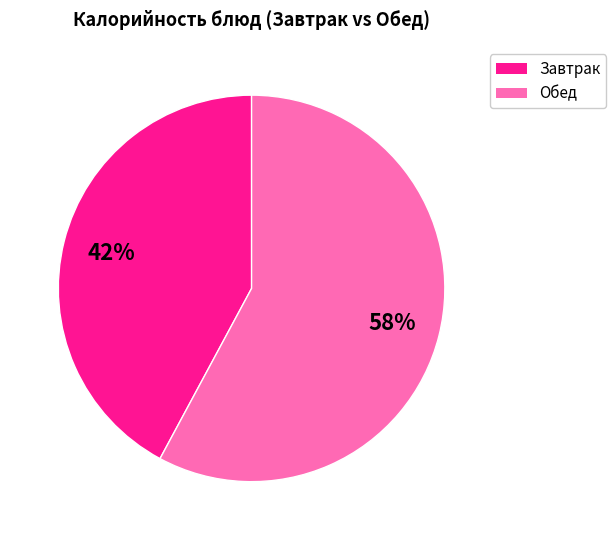

To the nearest percent, what is the difference between the largest and smallest slice percentages?

16%